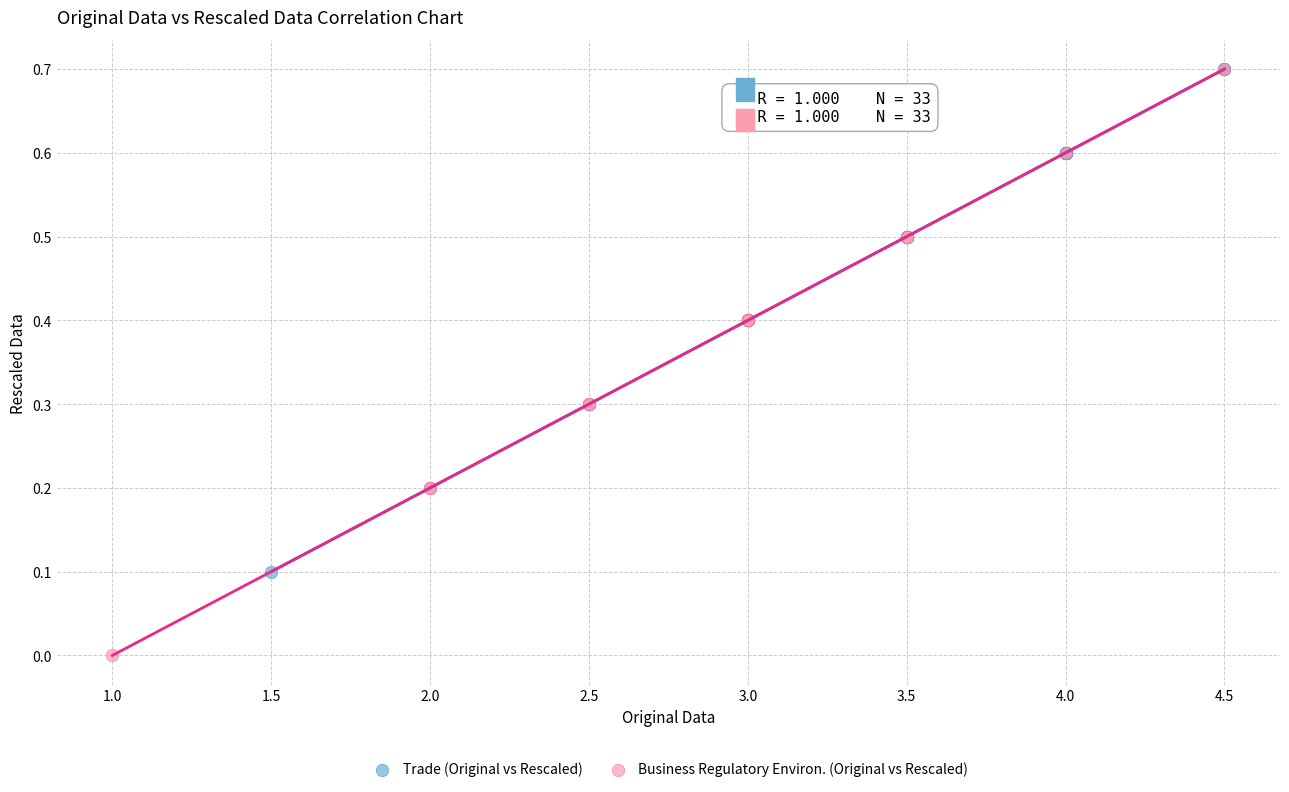

Which series contains the lowest Y value?

Business Regulatory Environ. (Original vs Rescaled)